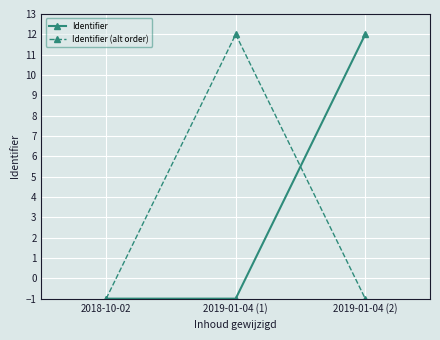

What is the total value across all series at 2019-01-04 (1)?

11.0